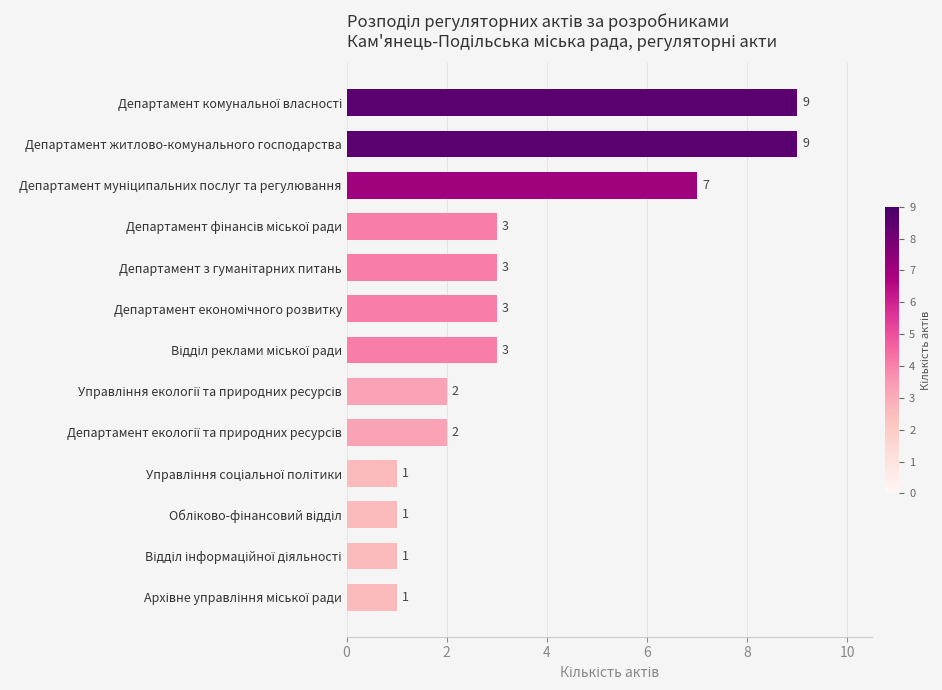

Reading bottom to top, list all the values displayed in this chart.

1	1	1	1	2	2	3	3	3	3	7	9	9